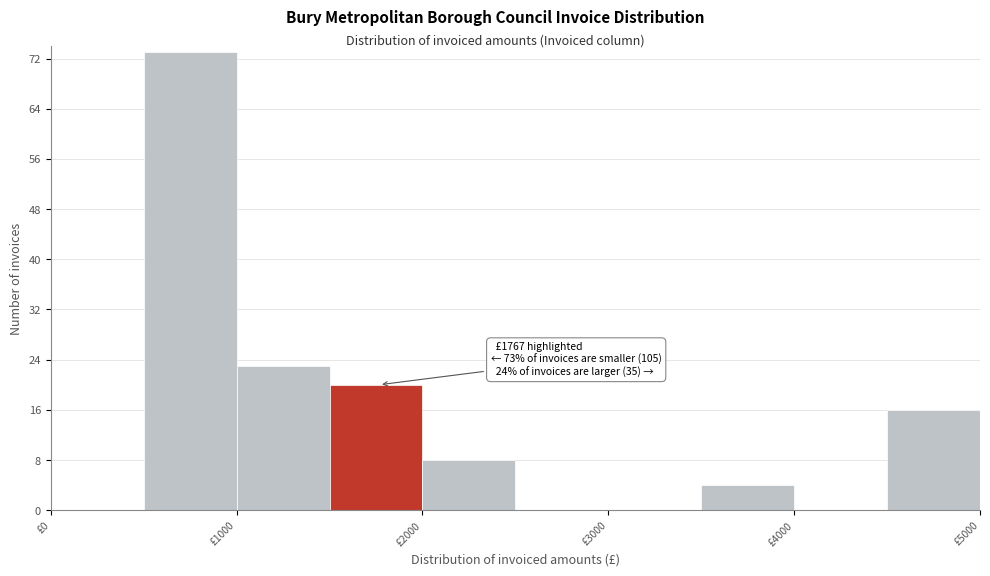

Over which range of the x-axis is the bar tallest?

500 to 1000